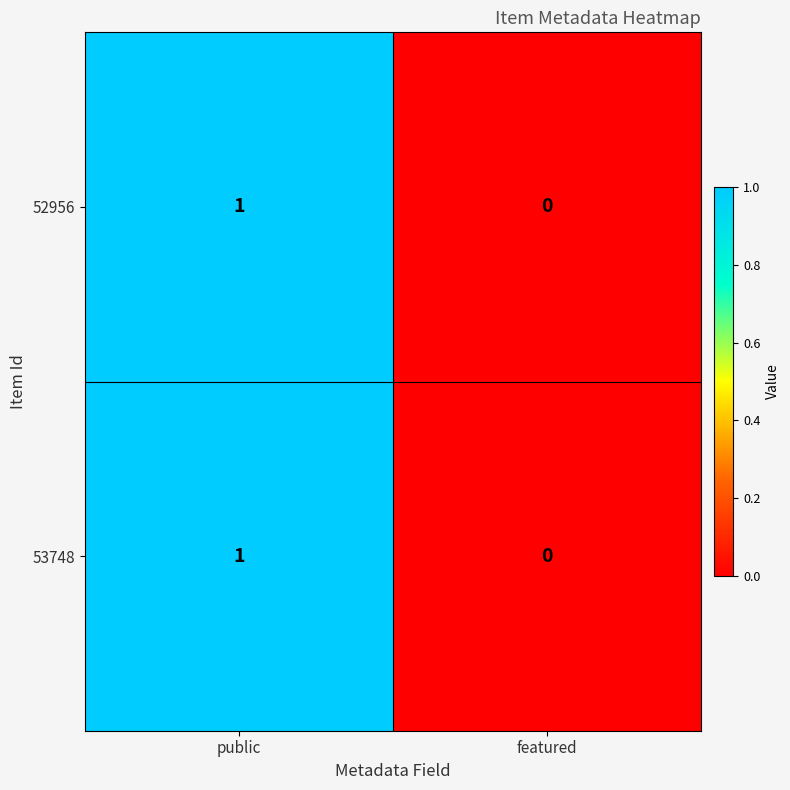

At which label is 53748 closest to 0?

featured